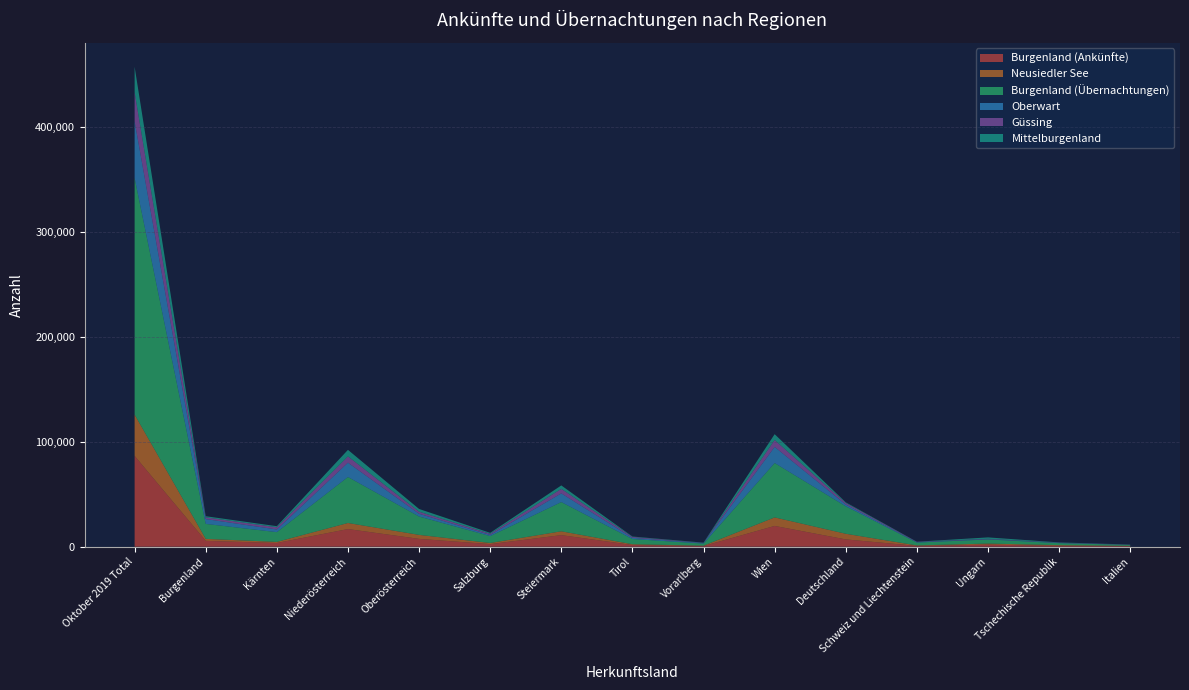

Reading right to left, transcribe all the data shown in this chart.

Burgenland (Ankünfte): Italien=527	Tschechische Republik=888	Ungarn=1952	Schweiz und Liechtenstein=769	Deutschland=6955	Wien=19804	Vorarlberg=648	Tirol=1624	Steiermark=11016	Salzburg=2458	Oberösterreich=7463	Niederösterreich=16824	Kärnten=3535	Burgenland=5567	Oktober 2019 Total=86540
Neusiedler See: Italien=310	Tschechische Republik=608	Ungarn=1036	Schweiz und Liechtenstein=453	Deutschland=5375	Wien=8124	Vorarlberg=346	Tirol=732	Steiermark=3670	Salzburg=1094	Oberösterreich=3802	Niederösterreich=5771	Kärnten=1056	Burgenland=1897	Oktober 2019 Total=39314
Burgenland (Übernachtungen): Italien=893	Tschechische Republik=1906	Ungarn=3917	Schweiz und Liechtenstein=2725	Deutschland=26176	Wien=51844	Vorarlberg=1979	Tirol=4964	Steiermark=27857	Salzburg=6554	Oberösterreich=17503	Niederösterreich=43857	Kärnten=9279	Burgenland=14267	Oktober 2019 Total=225619
Oberwart: Italien=164	Tschechische Republik=264	Ungarn=355	Schweiz und Liechtenstein=380	Deutschland=1728	Wien=15343	Vorarlberg=458	Tirol=1129	Steiermark=8290	Salzburg=1142	Oberösterreich=2621	Niederösterreich=13637	Kärnten=2562	Burgenland=4612	Oktober 2019 Total=53943
Güssing: Italien=141	Tschechische Republik=223	Ungarn=297	Schweiz und Liechtenstein=342	Deutschland=1472	Wien=6526	Vorarlberg=207	Tirol=892	Steiermark=4279	Salzburg=1076	Oberösterreich=1956	Niederösterreich=5977	Kärnten=2077	Burgenland=1632	Oktober 2019 Total=27703
Mittelburgenland: Italien=35	Tschechische Republik=203	Ungarn=1312	Schweiz und Liechtenstein=105	Deutschland=591	Wien=5600	Vorarlberg=231	Tirol=373	Steiermark=3299	Salzburg=883	Oberösterreich=2616	Niederösterreich=6239	Kärnten=1044	Burgenland=1075	Oktober 2019 Total=24309